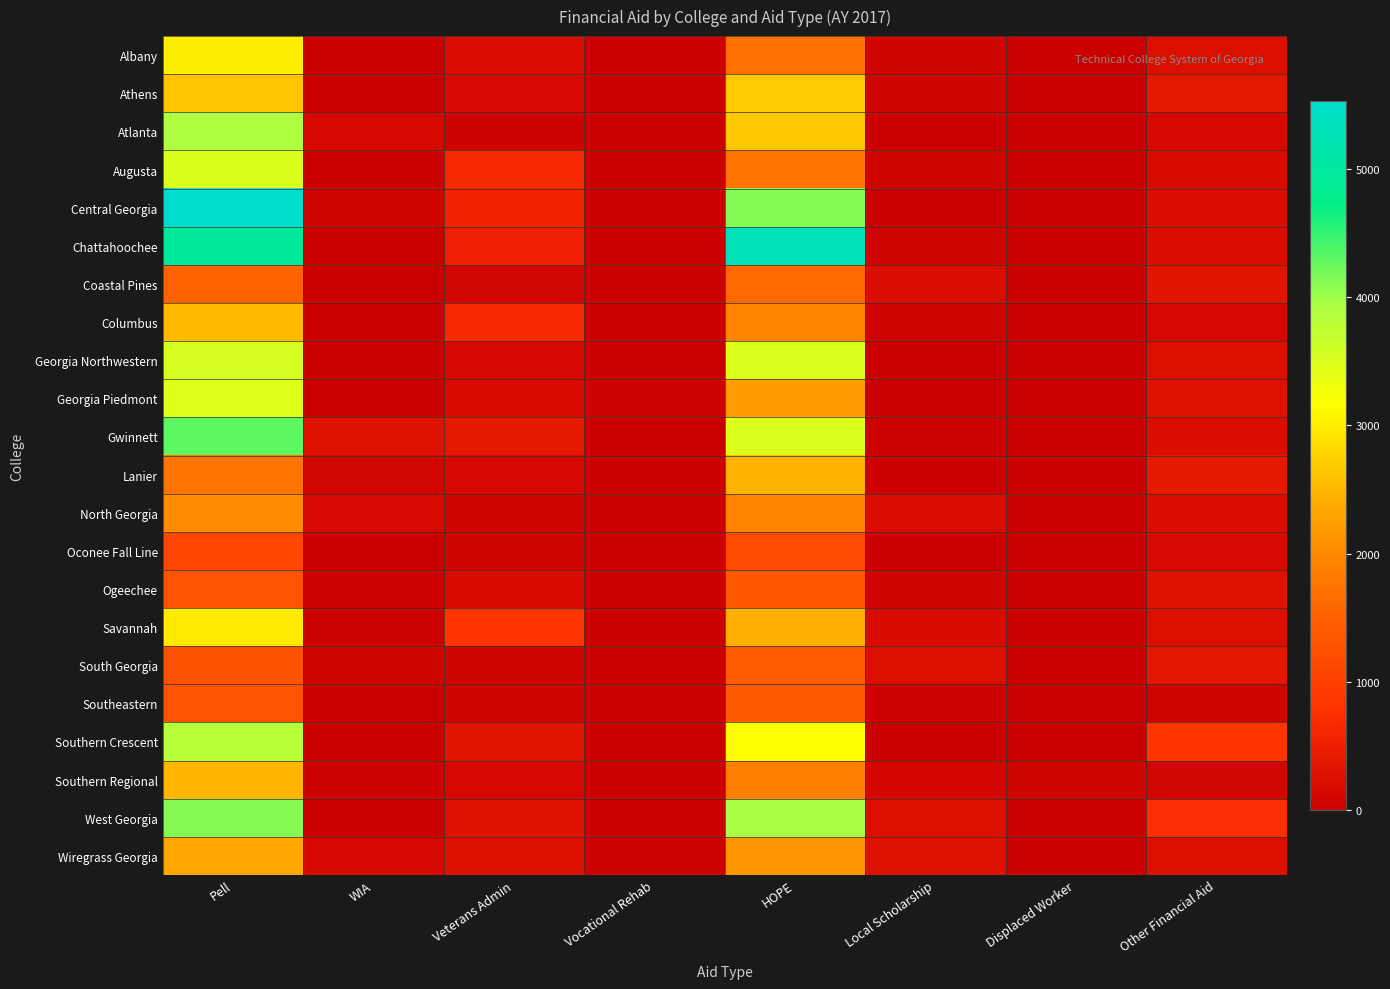

At which category is the sum across all series the highest?

Pell